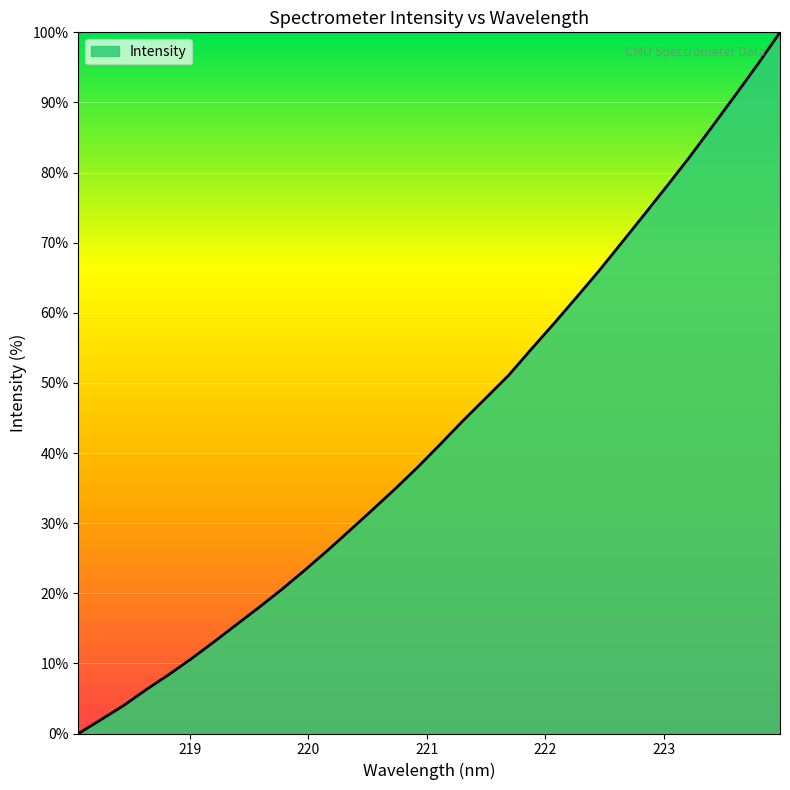

What is the maximum value shown in the chart?

100.0